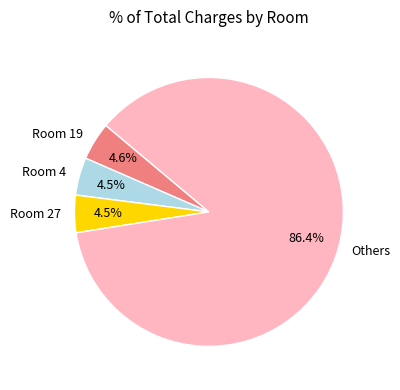

Does Room 27 account for over 50% of the chart?

No